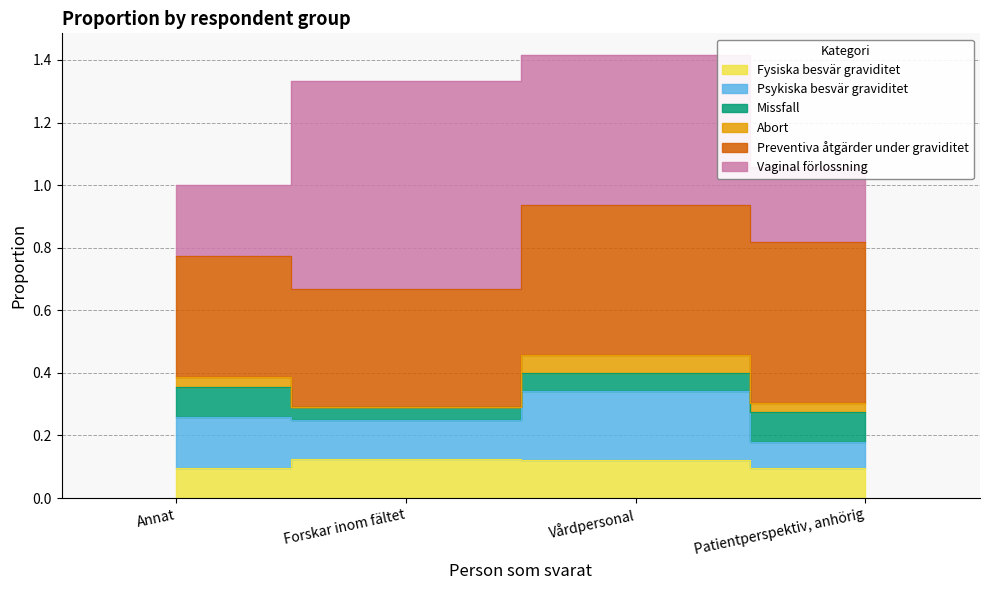

At which category is the sum across all series the highest?

Vårdpersonal